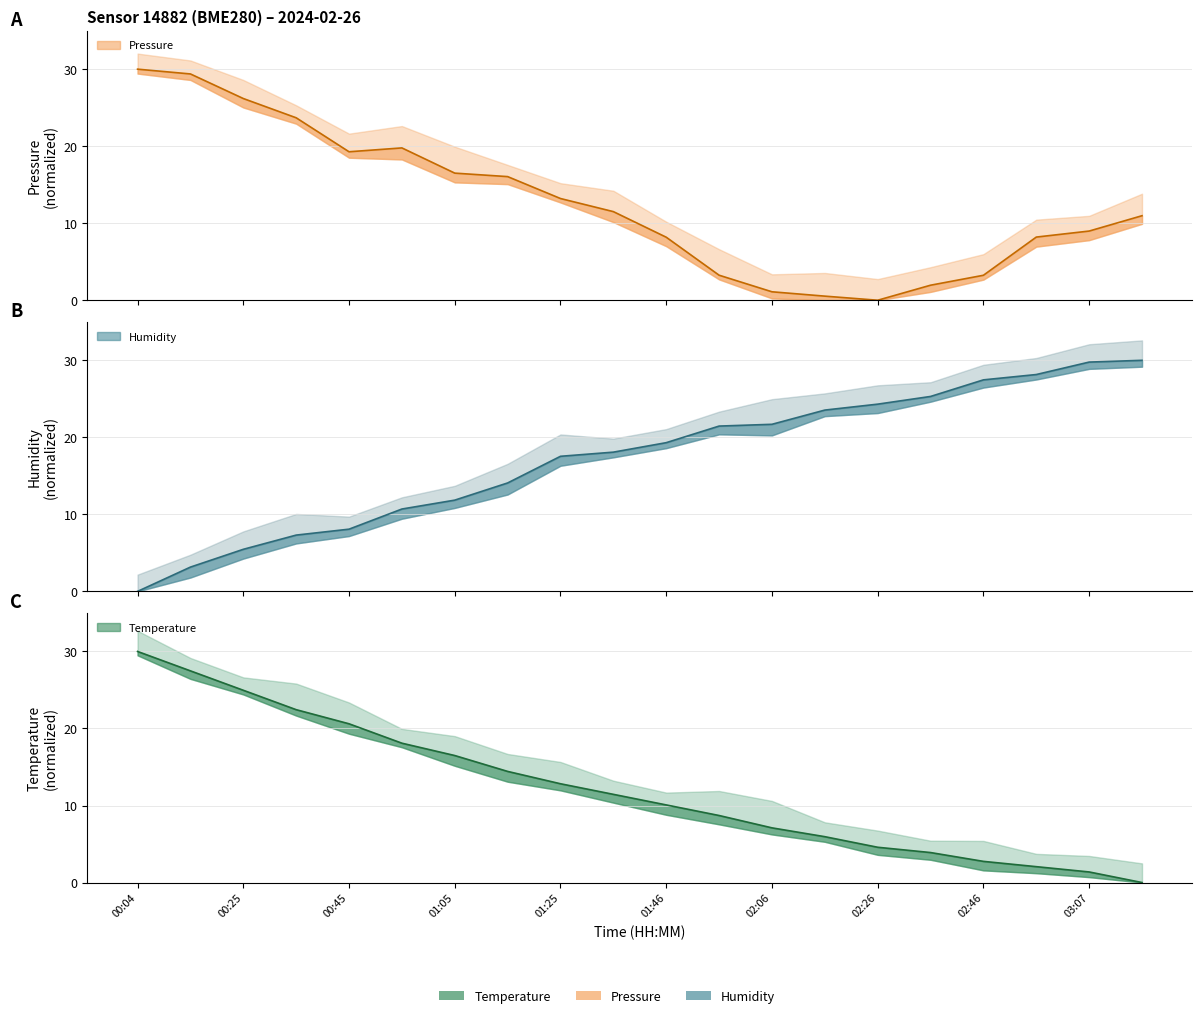

How many lines are shown in the chart?

3